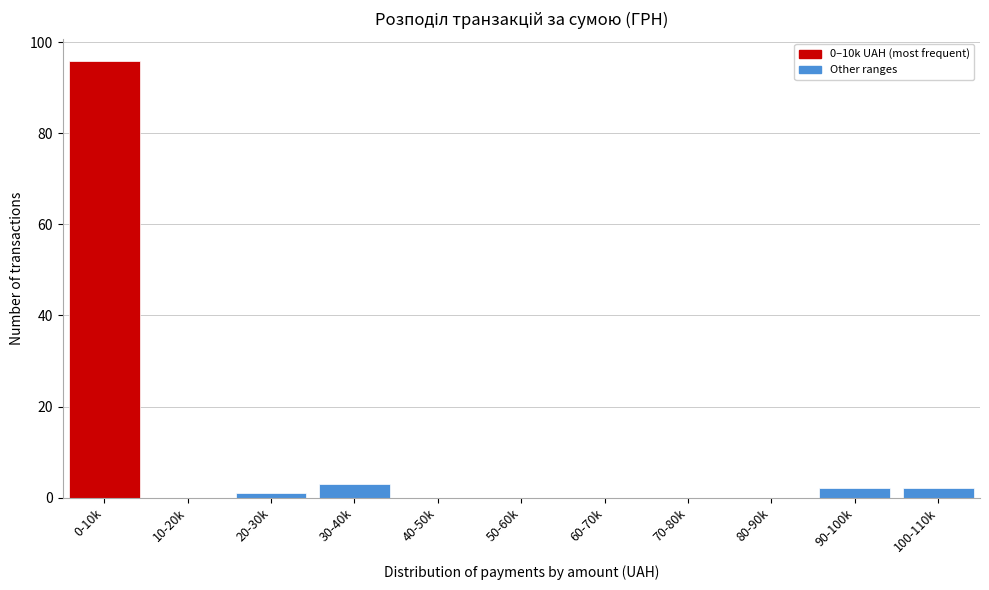

Reading right to left, what are all the values shown in this chart?

100-110k=2	90-100k=2	80-90k=0	70-80k=0	60-70k=0	50-60k=0	40-50k=0	30-40k=3	20-30k=1	10-20k=0	0-10k=96